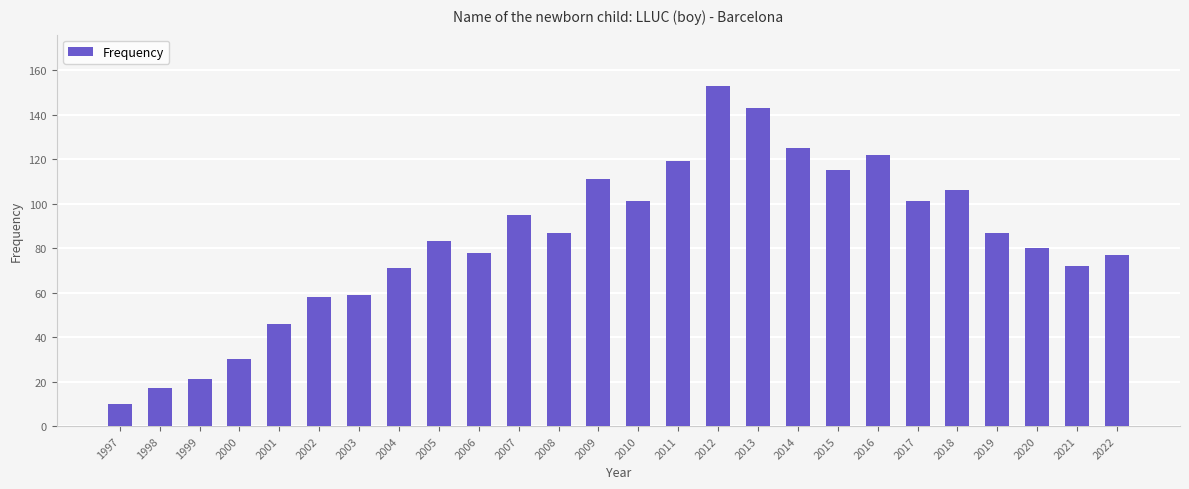

What is the value of the 3rd bar from the left?

21